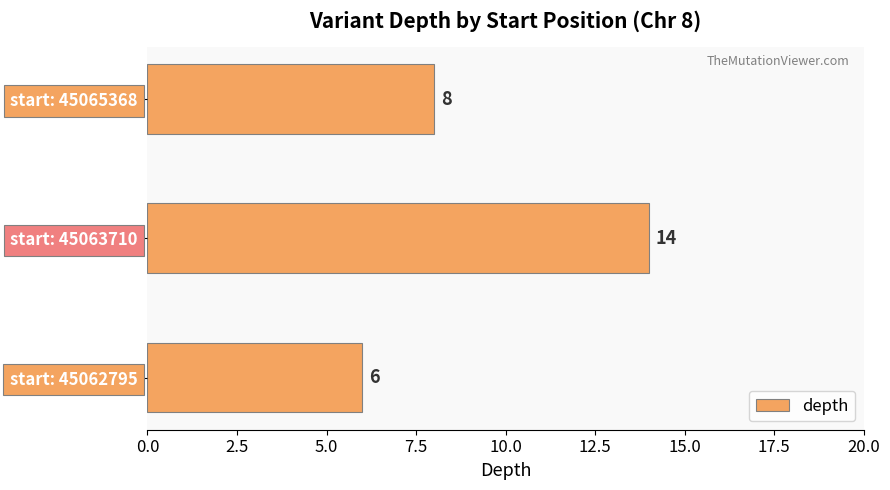

At which label is the value closest to 10?

start: 45065368